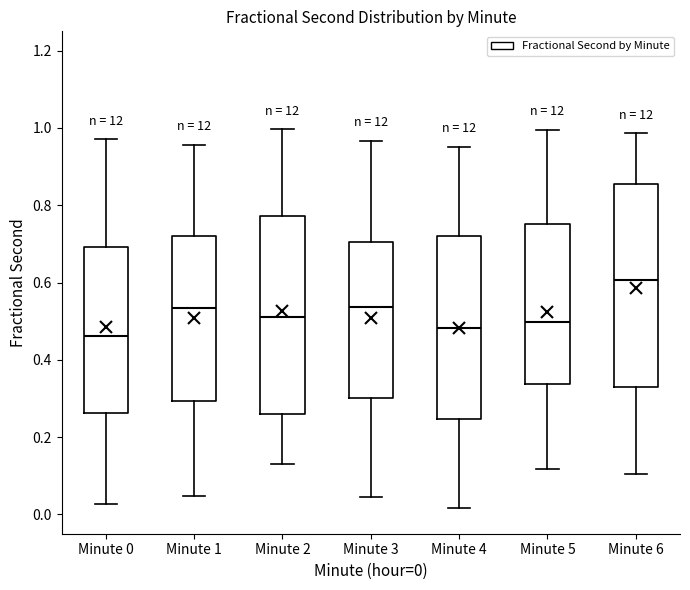

Where is the lower edge of the box for Minute 5 on the y-axis? The values are not printed on the chart, so give them approximately, as read against the axis.

0.34